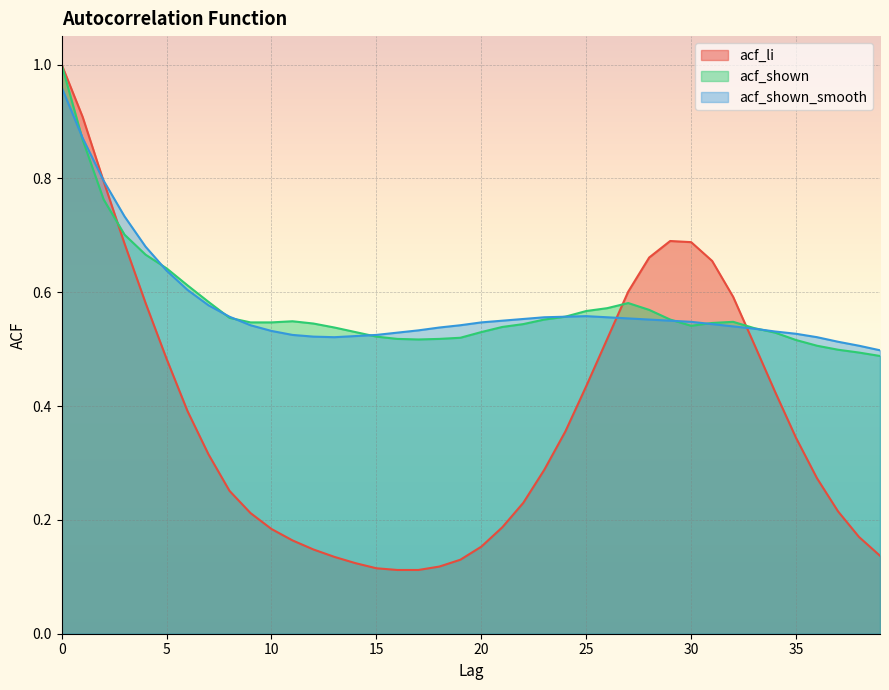

Read the acf_li value at 6.

0.4